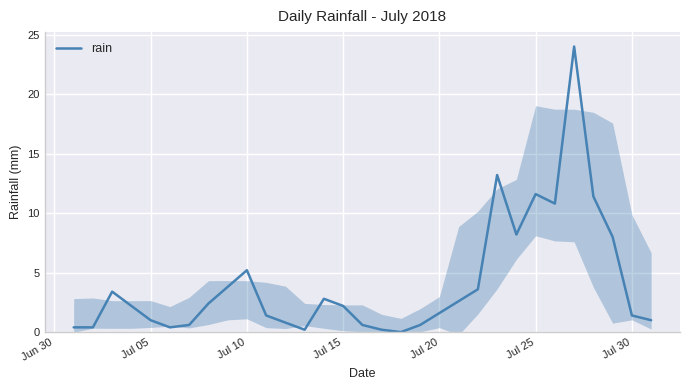

What is the maximum value for rain?

24.0